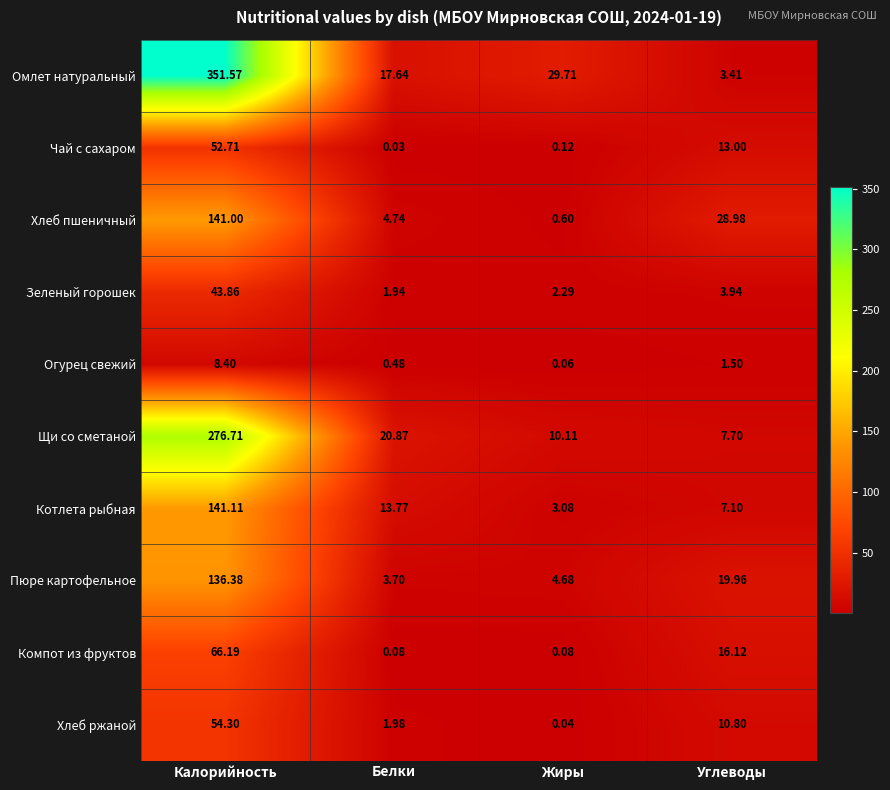

Is the value of Чай с сахаром at Калорийность greater than the value of Огурец свежий at Жиры?

Yes